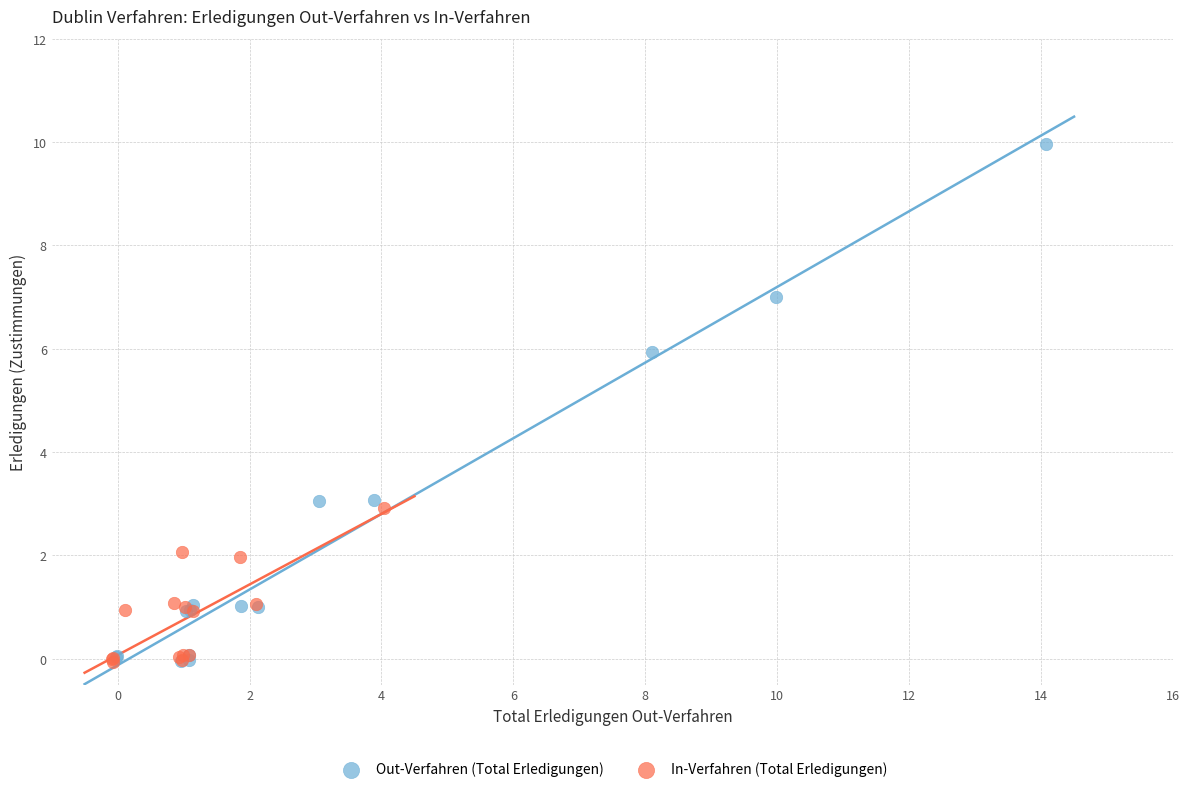

Which series has the widest spread of Y values?

Out-Verfahren (Total Erledigungen)